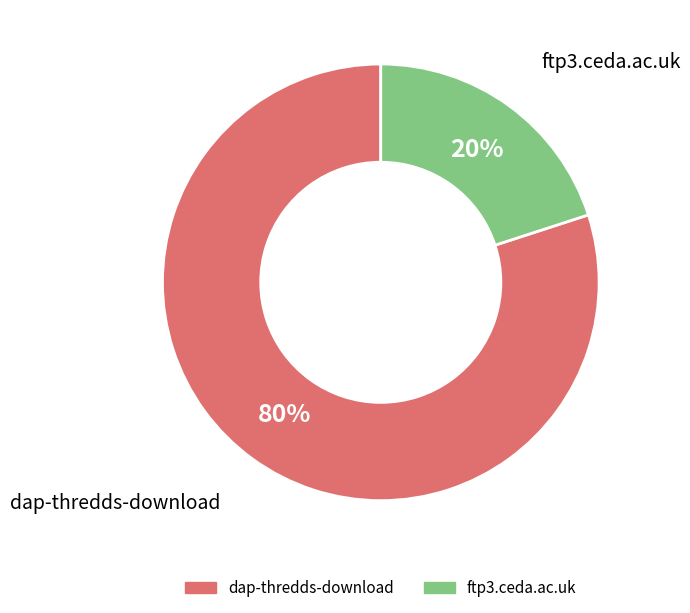

Which category has the smallest portion of the pie?

ftp3.ceda.ac.uk